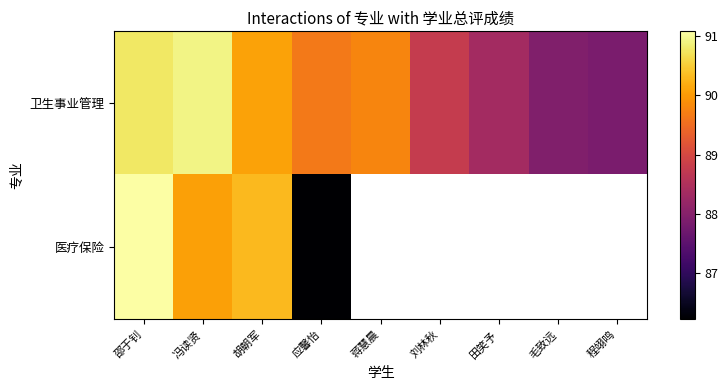

The 卫生事业管理 series shows 90.9 at 冯读贤. True or false?

True